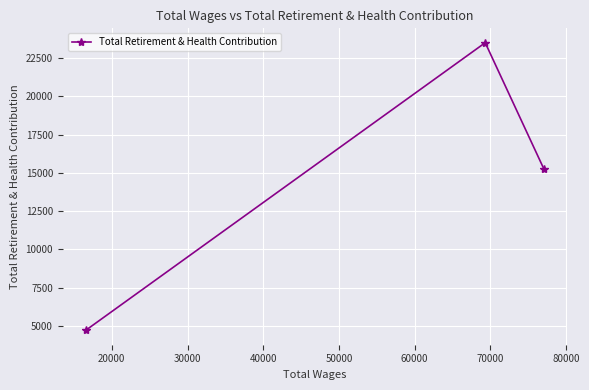

What is the average value?

14490